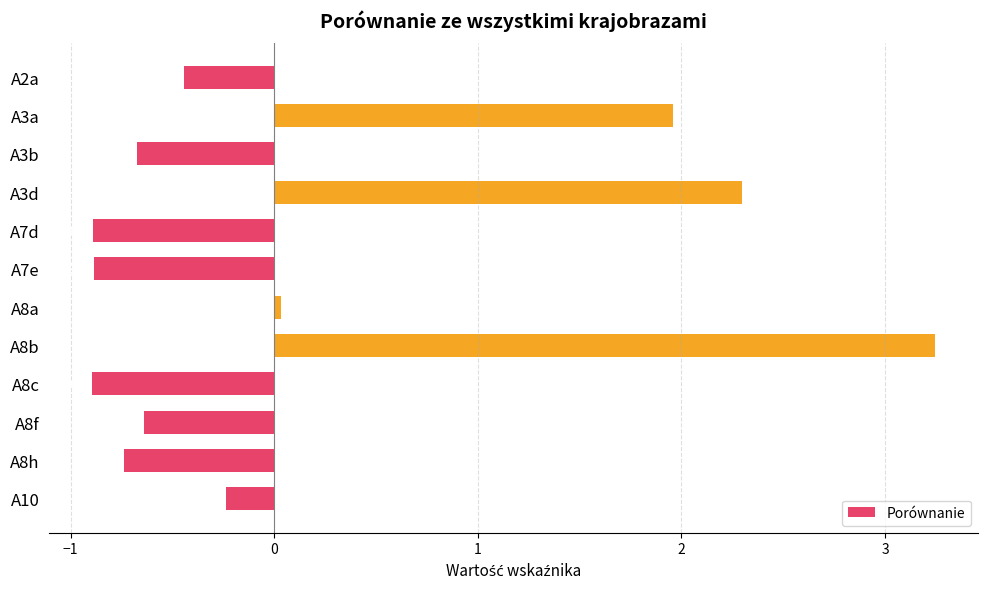

Which category has the lowest value across all series?

A8c